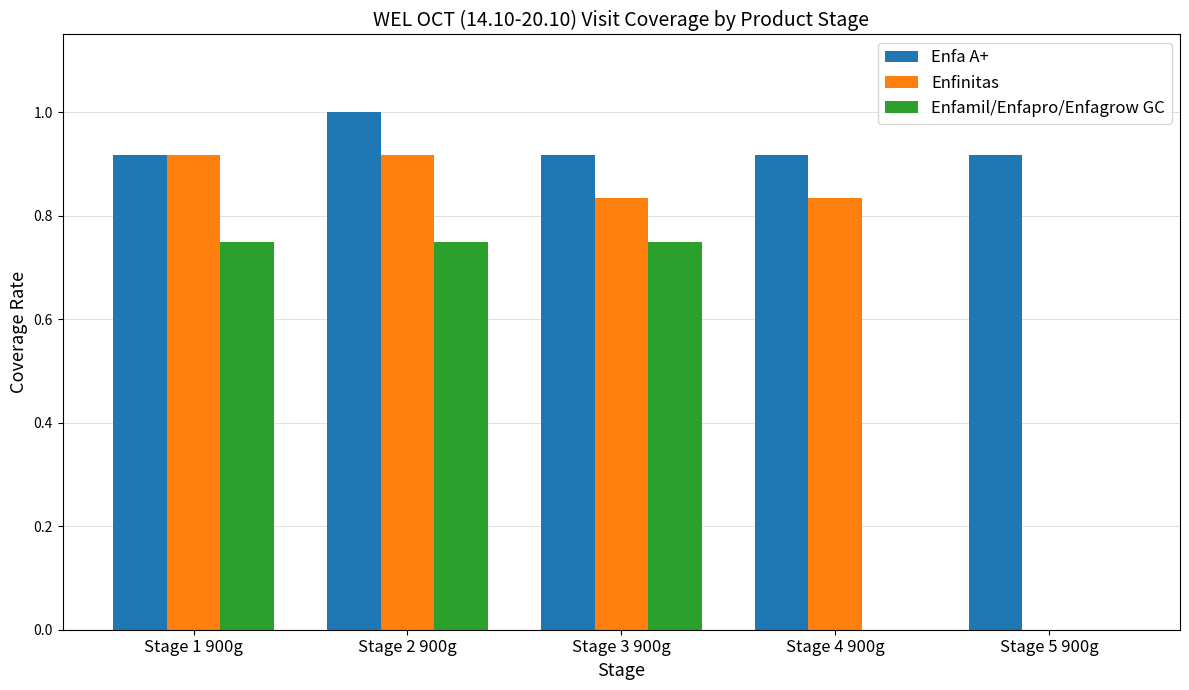

What is the greatest value displayed?

1.0